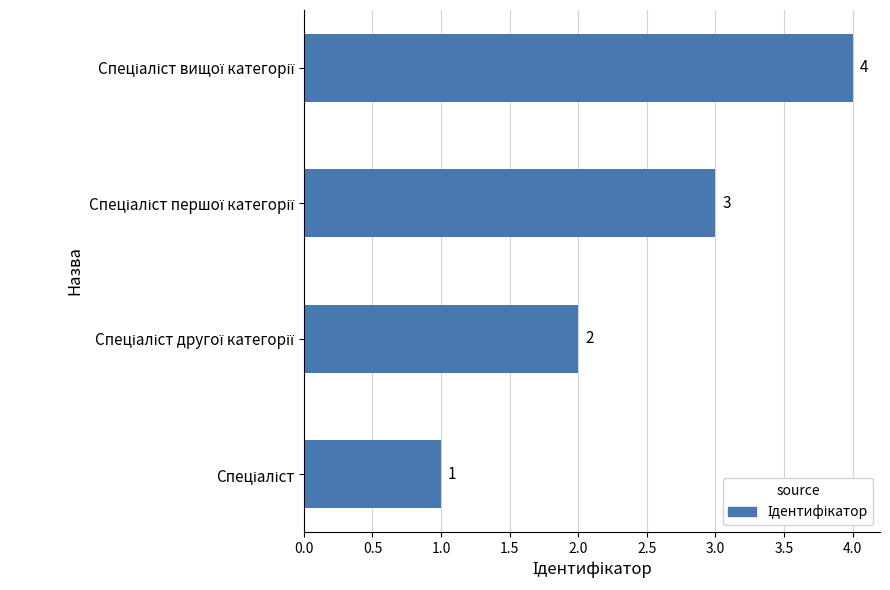

What is the maximum value shown in the chart?

4